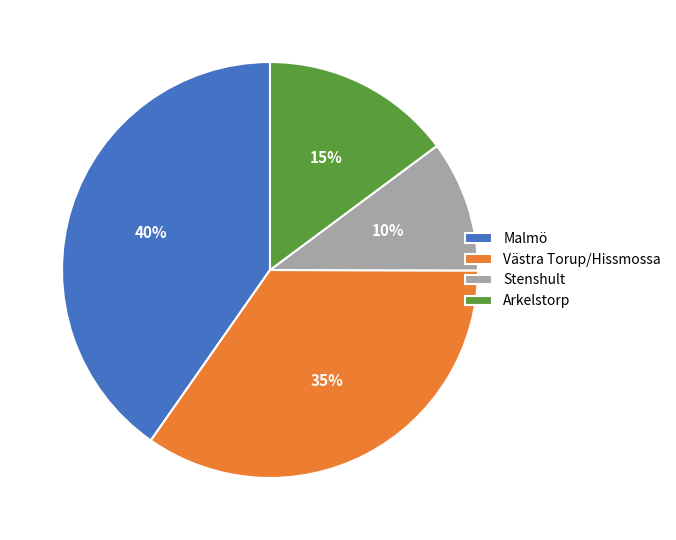

Does Västra Torup/Hissmossa represent more than half of the total?

No